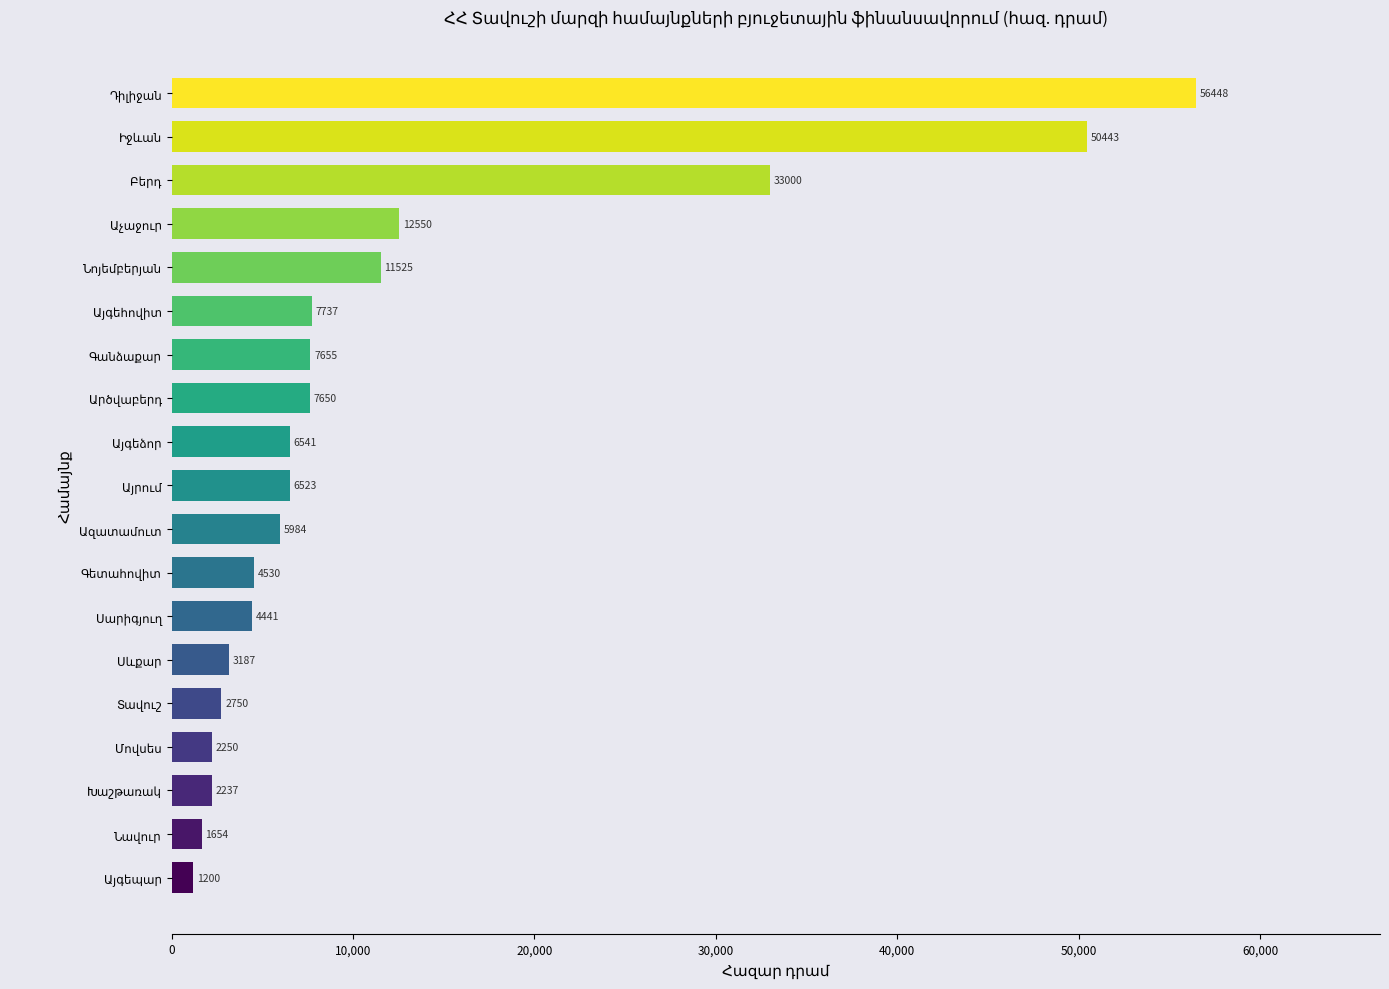

What is the difference between the maximum and minimum values?

55248.0